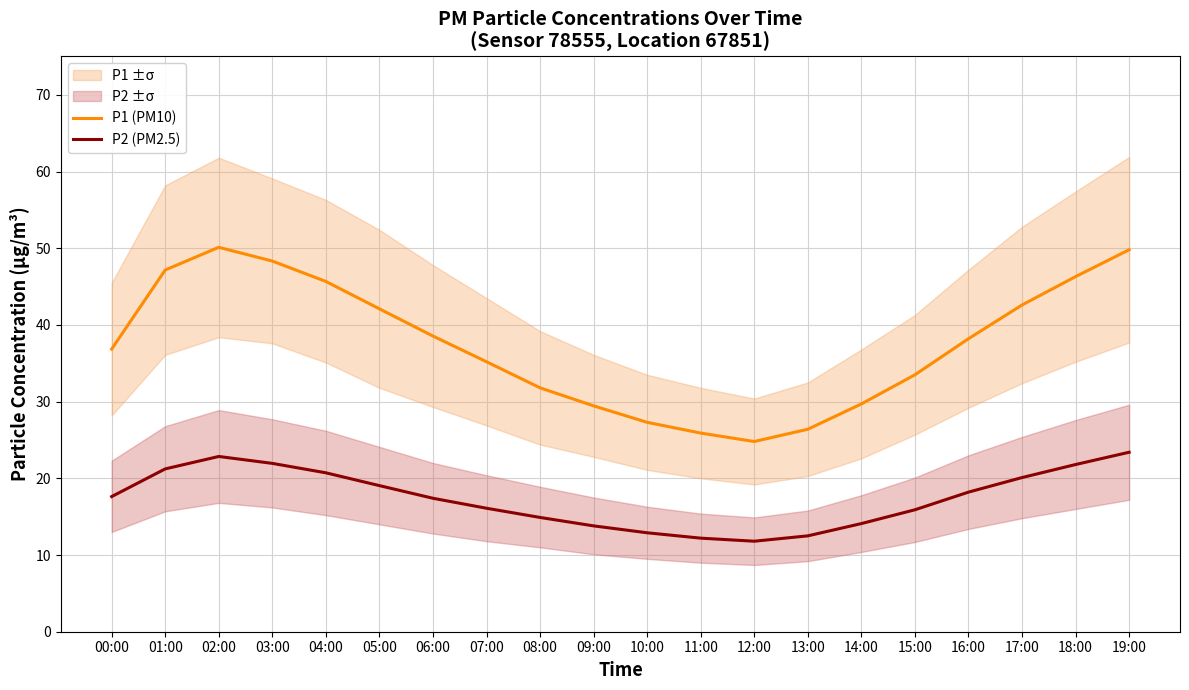

Is this an area chart (filled region under the line)?

No